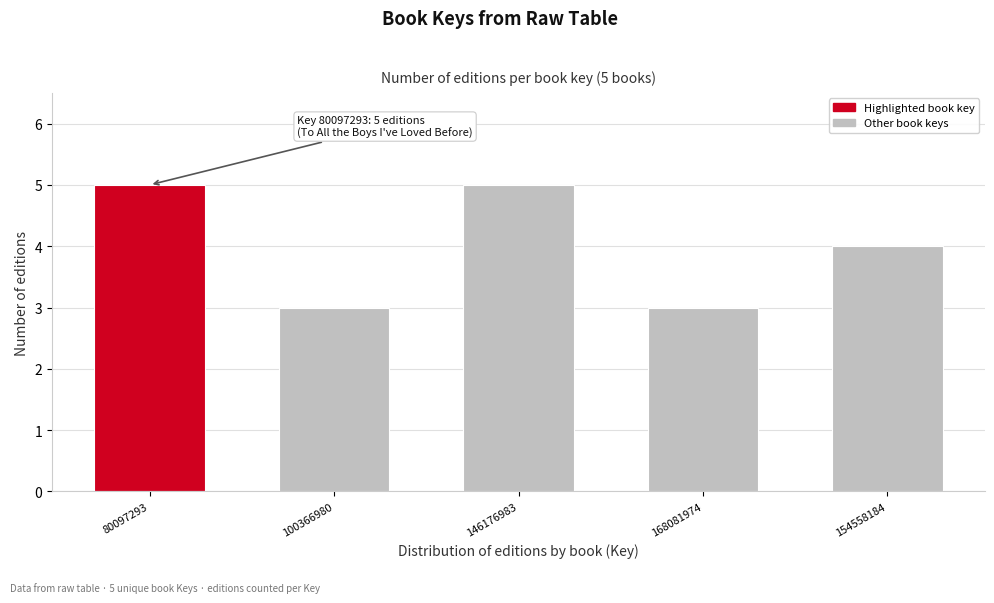

Reading left to right, list all the values displayed in this chart.

5	3	5	3	4